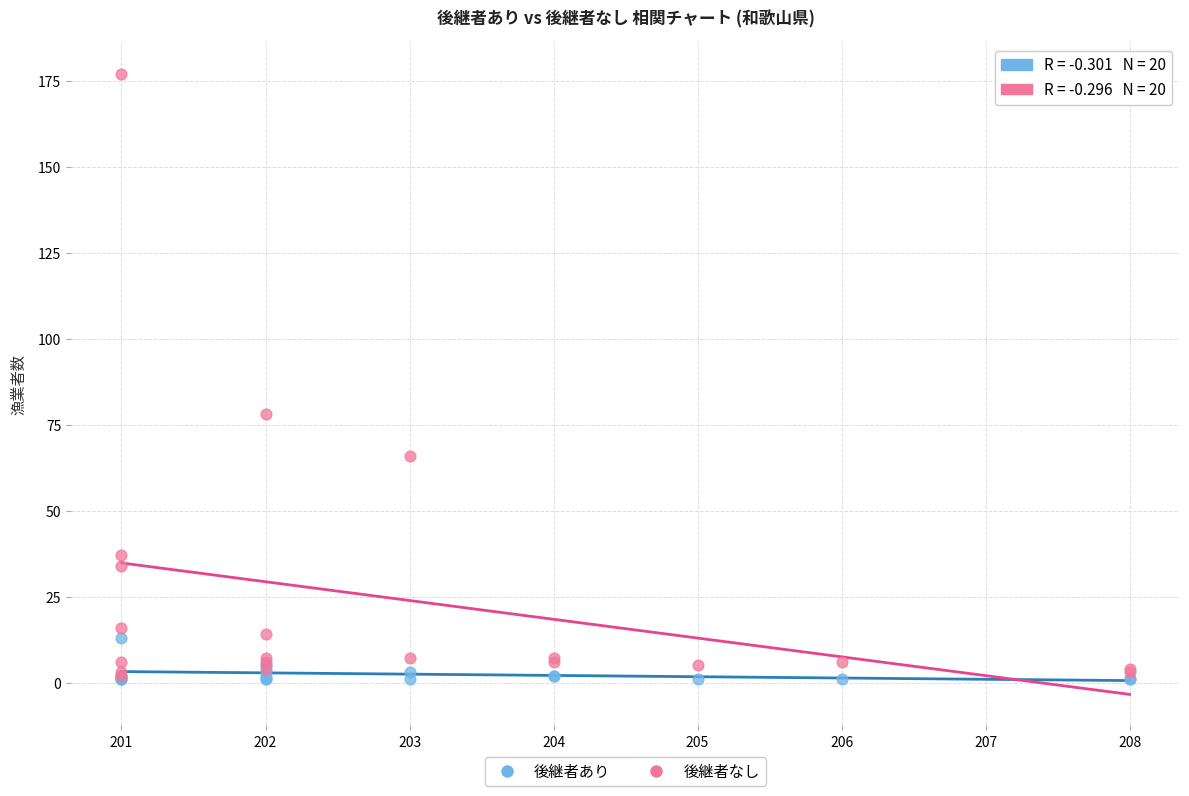

Which series has the widest spread of Y values?

後継者なし